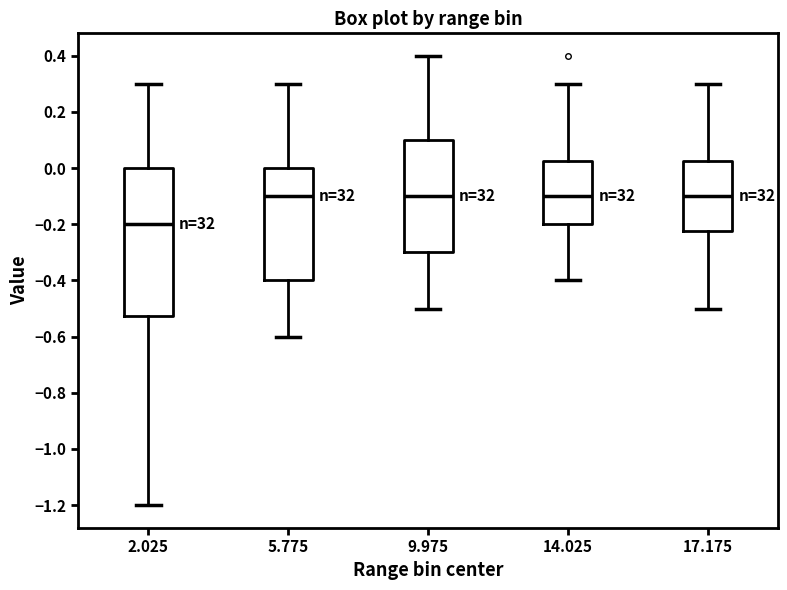

Where does the median line of the box at x = 14.025 sit on the y-axis? The values are not printed on the chart, so give them approximately, as read against the axis.

-0.10